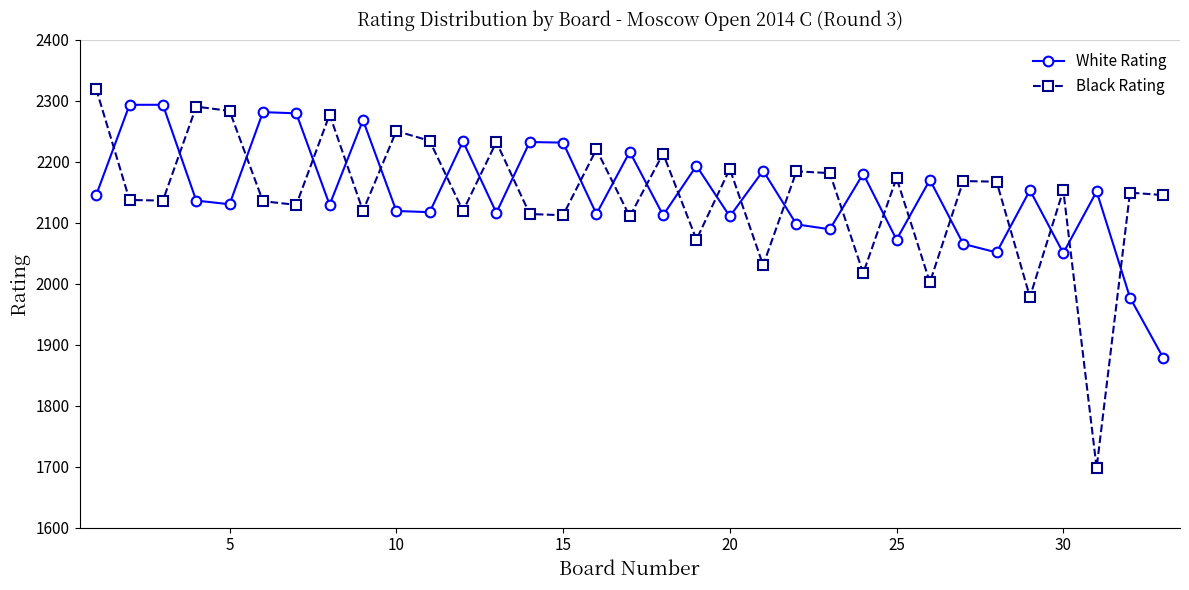

What is the difference between the second highest and second lowest values in the White Rating series?

316